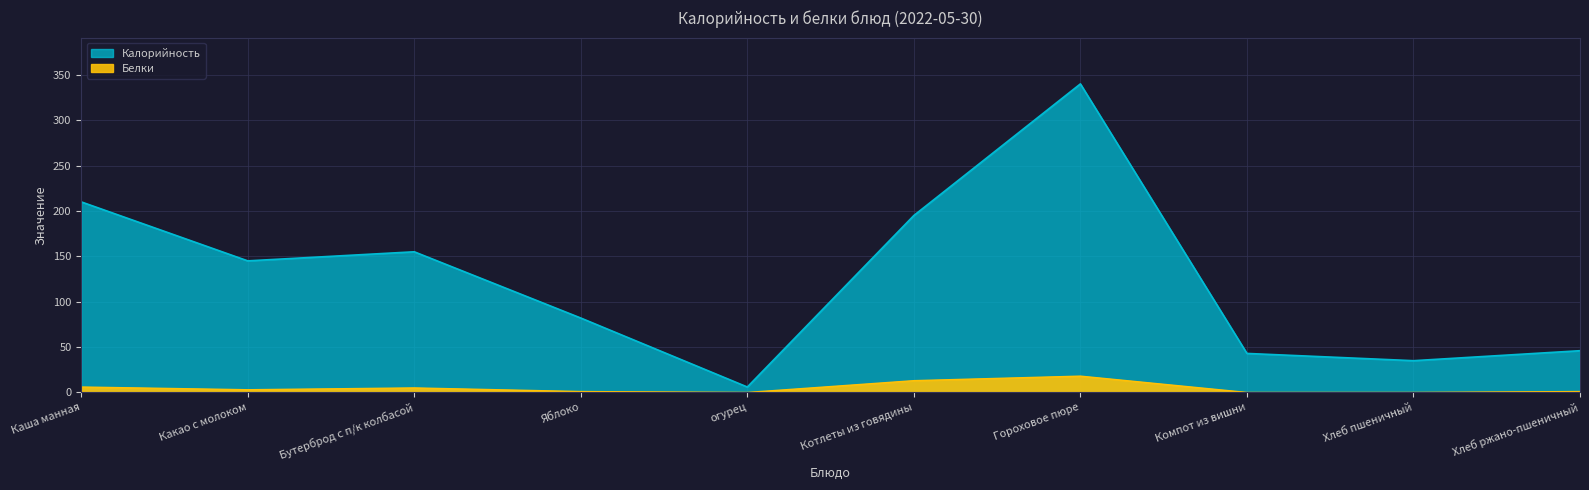

At which category is the sum across all series the highest?

Гороховое пюре